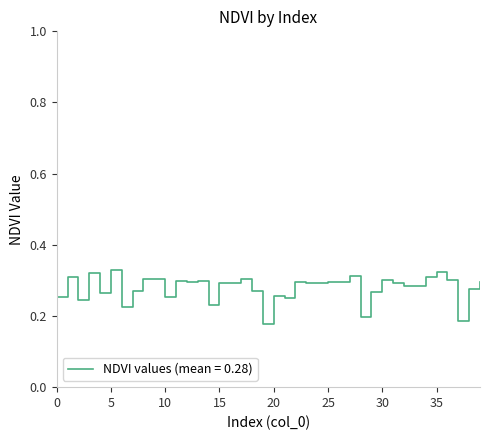

How many lines are shown in the chart?

1